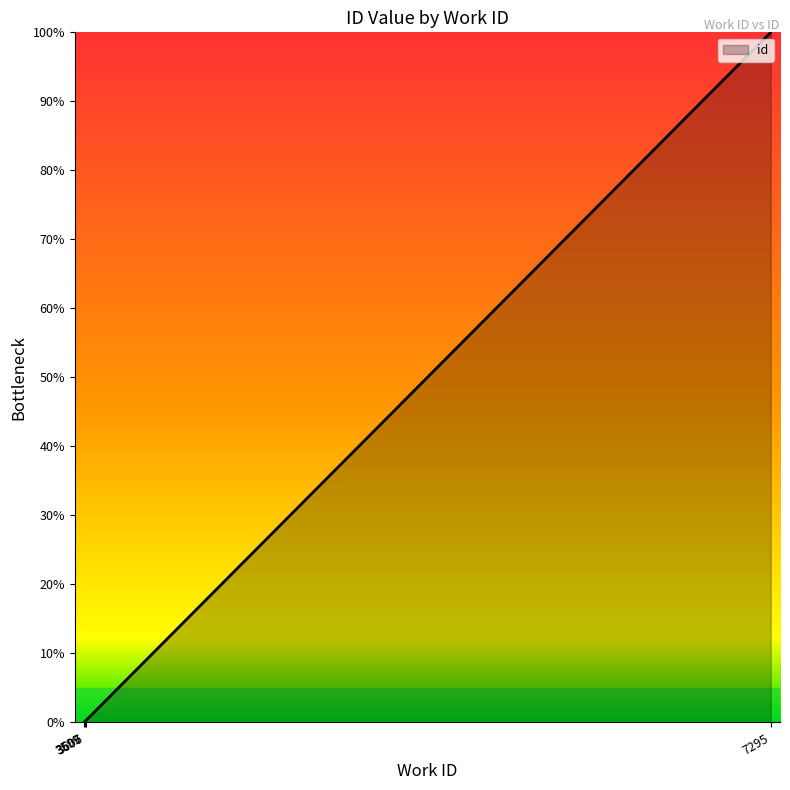

At which category does the chart reach its minimum across all series?

3599